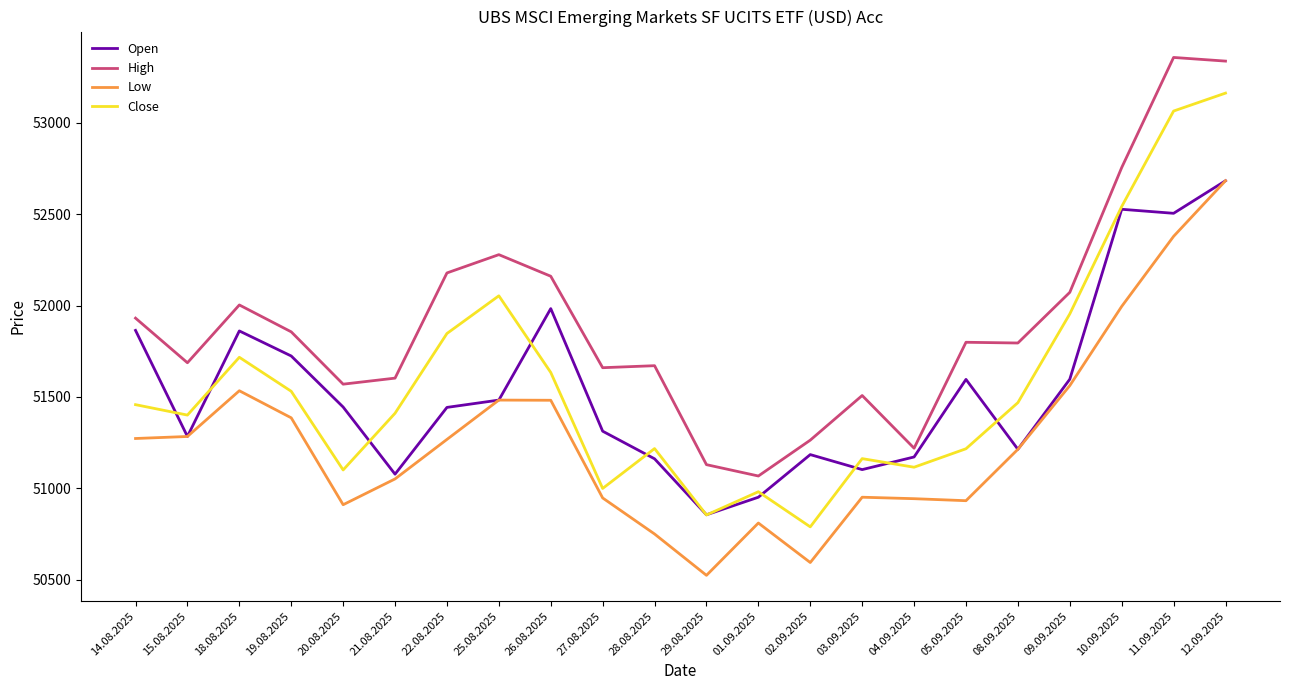

What is the sum of the Open values at 19.08.2025 and 20.08.2025?

103169